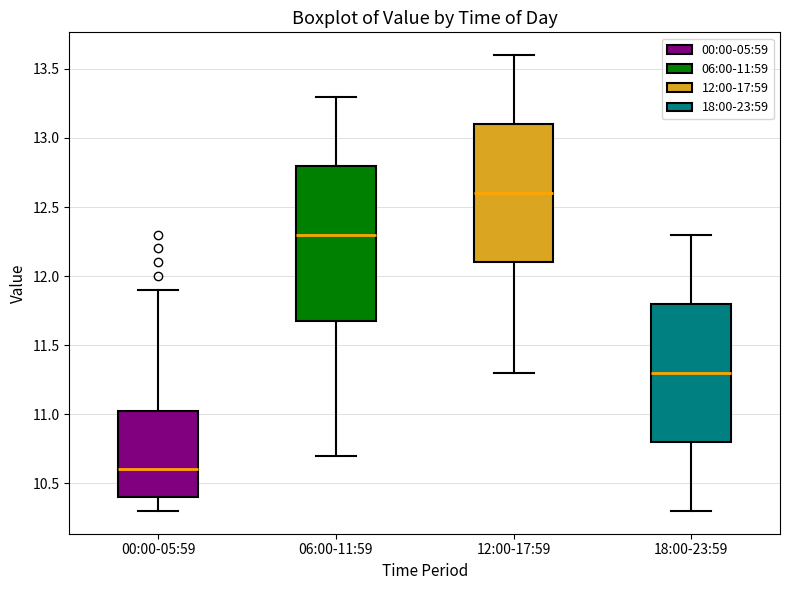

Comparing the boxes themselves (not the whiskers), which one is the tallest?

06:00-11:59